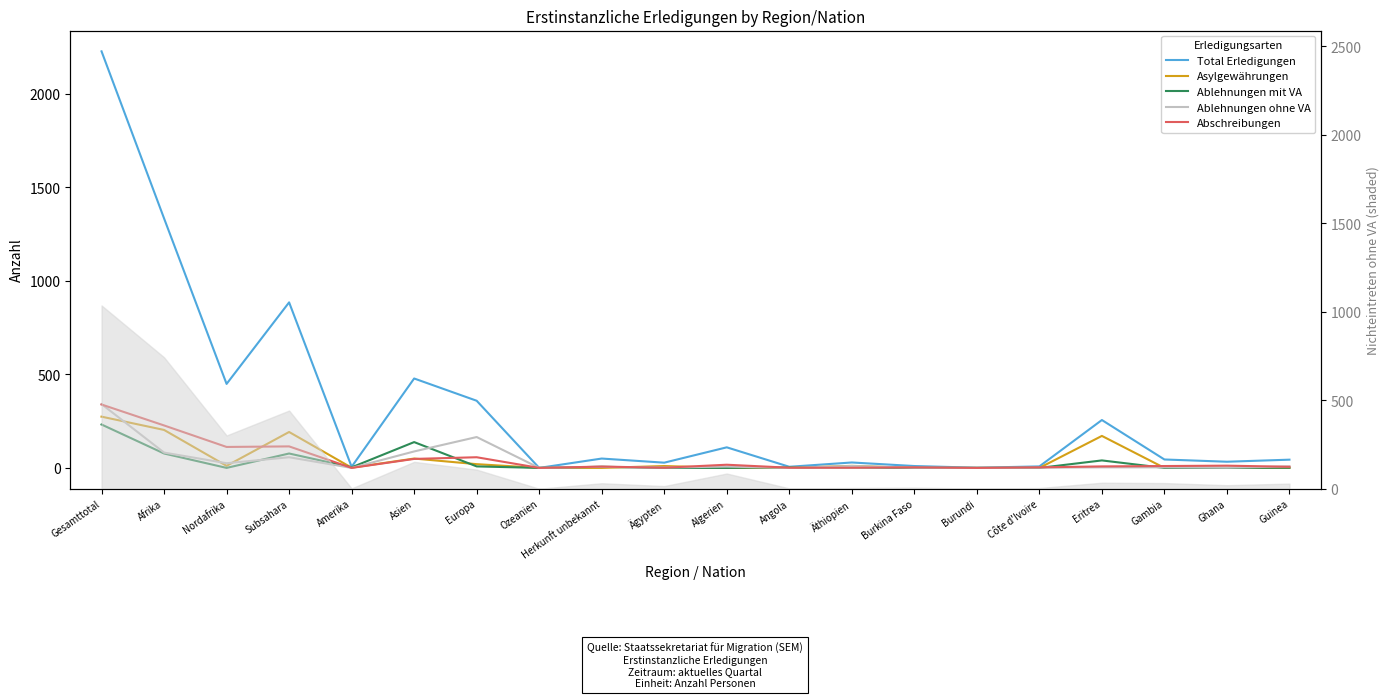

Is the value of Abschreibungen at Äthiopien greater than the value of Ablehnungen ohne VA at Ghana?

No